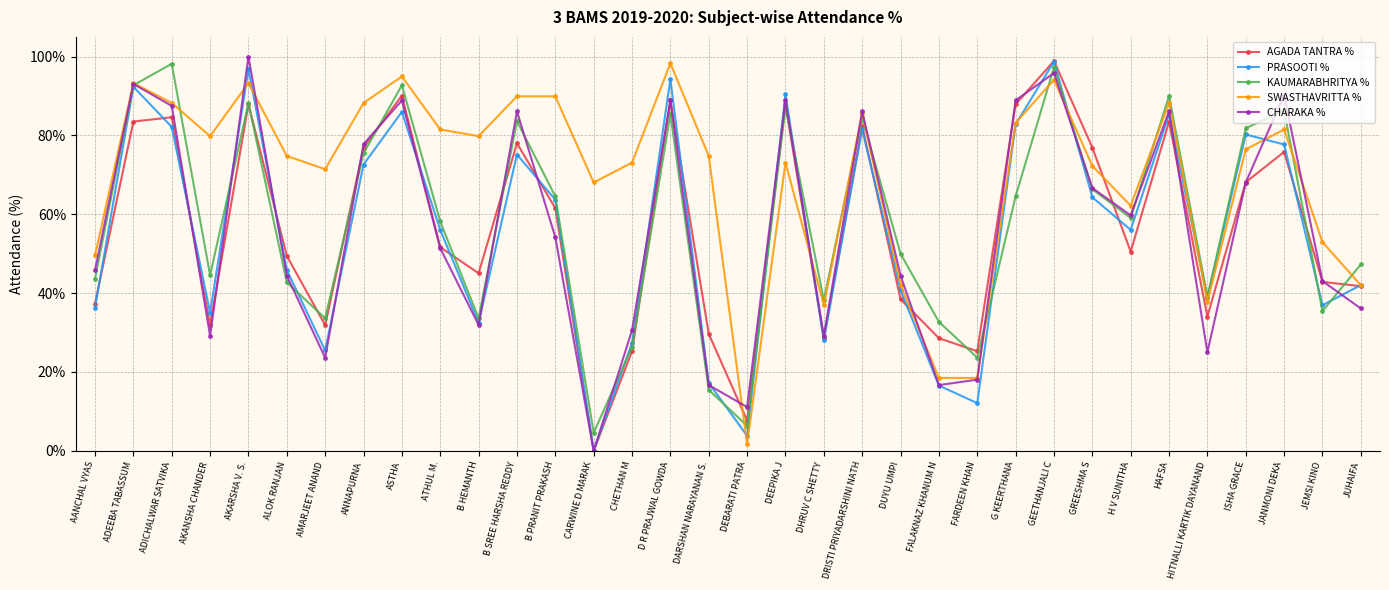

What is the label of the 4th point from the right?

ISHA GRACE